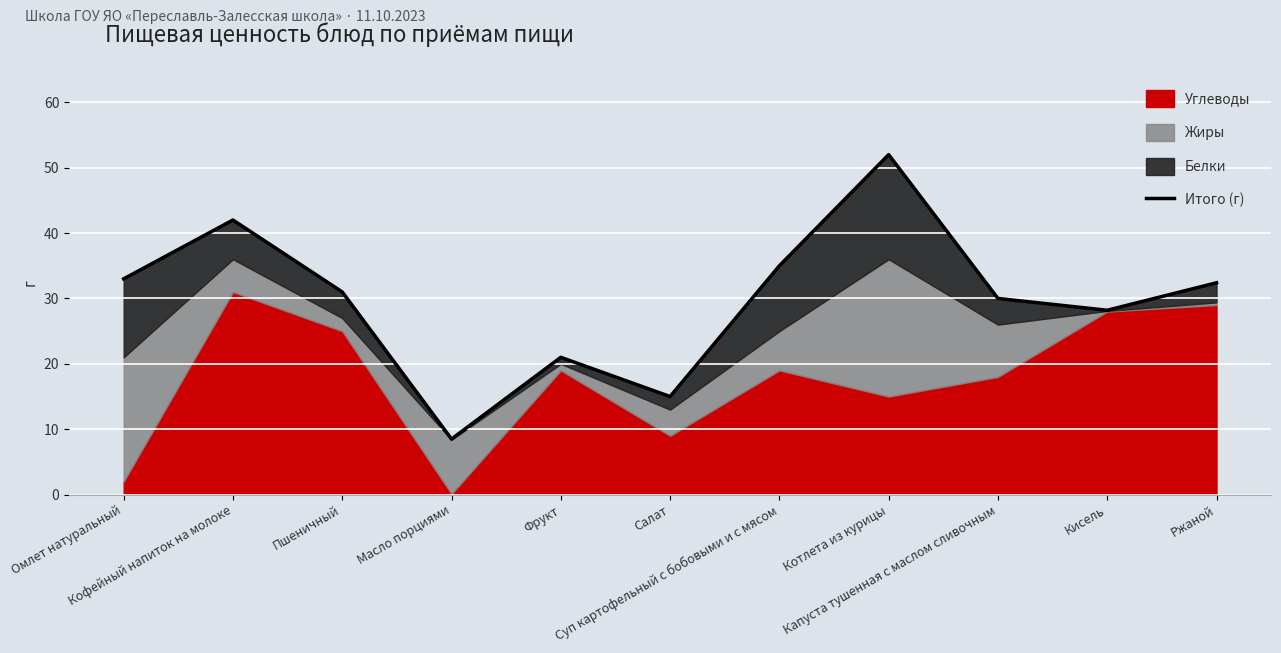

What is the label of the 8th point from the left?

Котлета из курицы